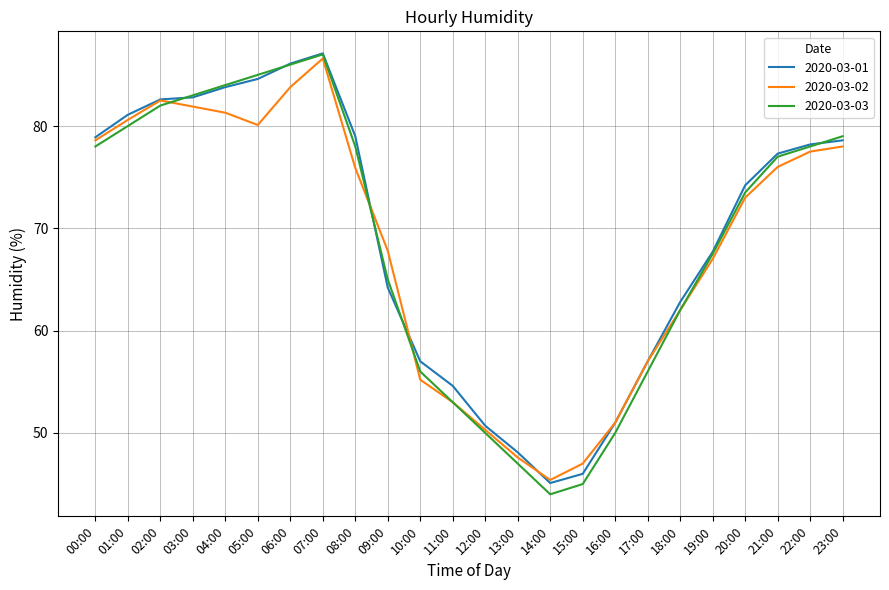

The value of 2020-03-02 at 00:00 is 114.7. True or false?

False